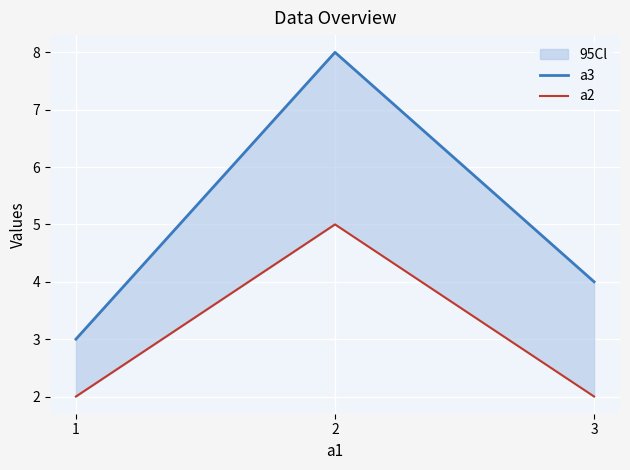

What is the maximum value shown in the chart?

8